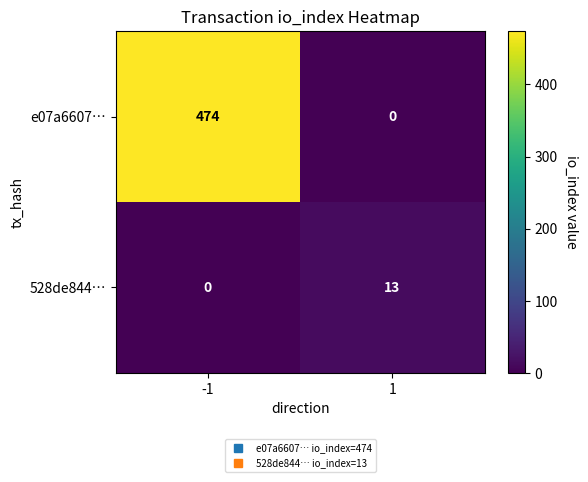

What is the sum of all e07a6607… values?

474